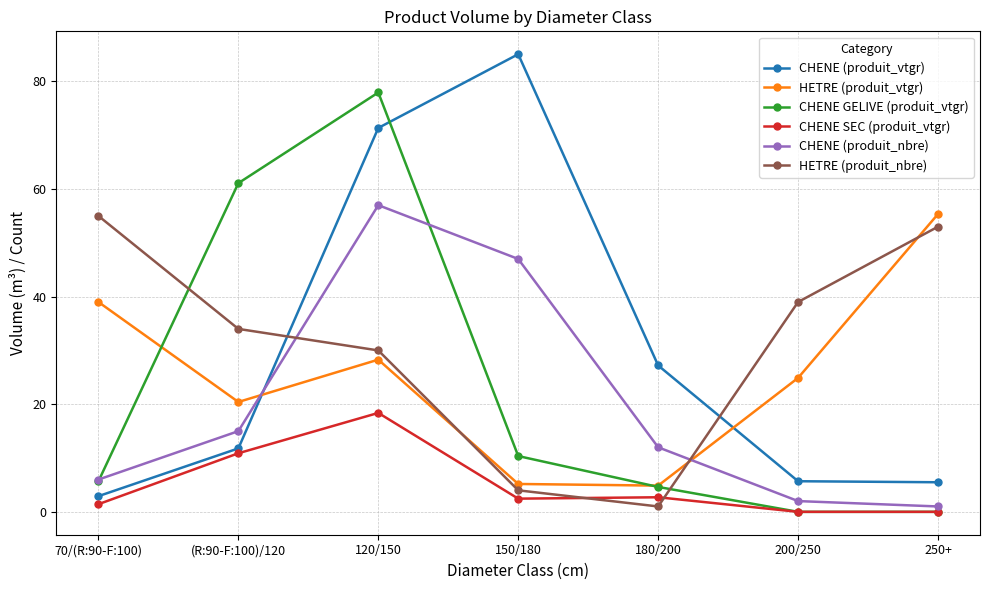

What is the total value across all series at 120/150?

283.0